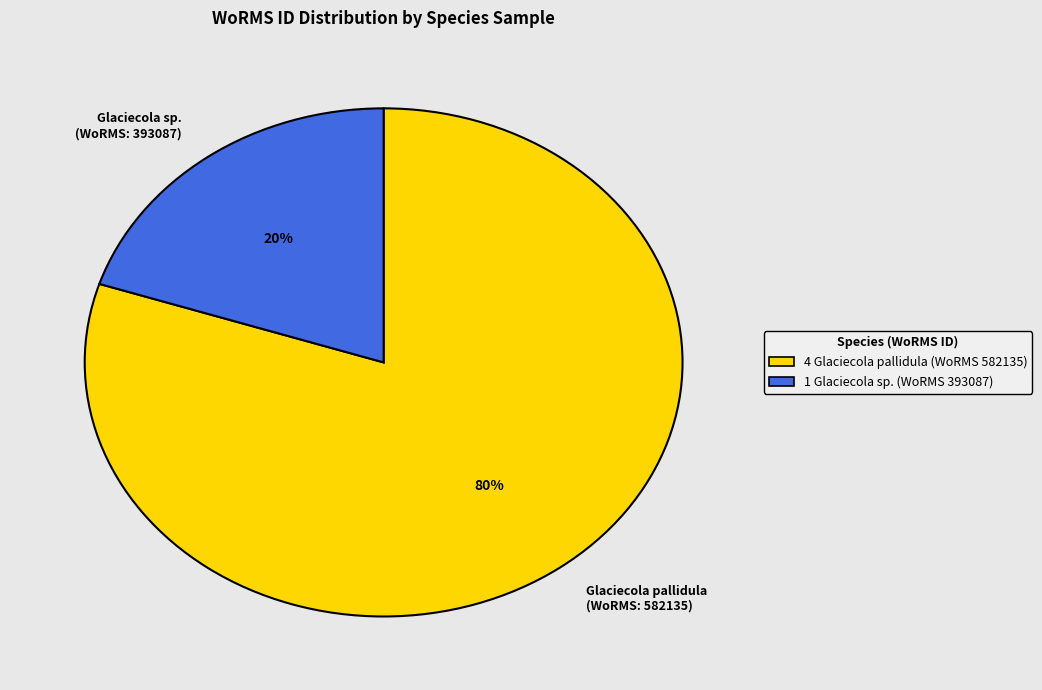

How many segments does this pie chart have?

2